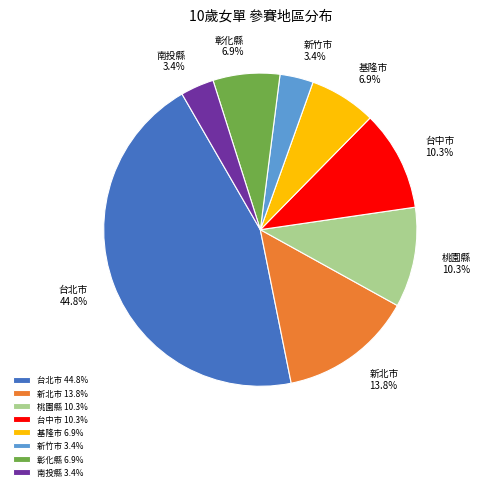

Which slice is the largest?

台北市